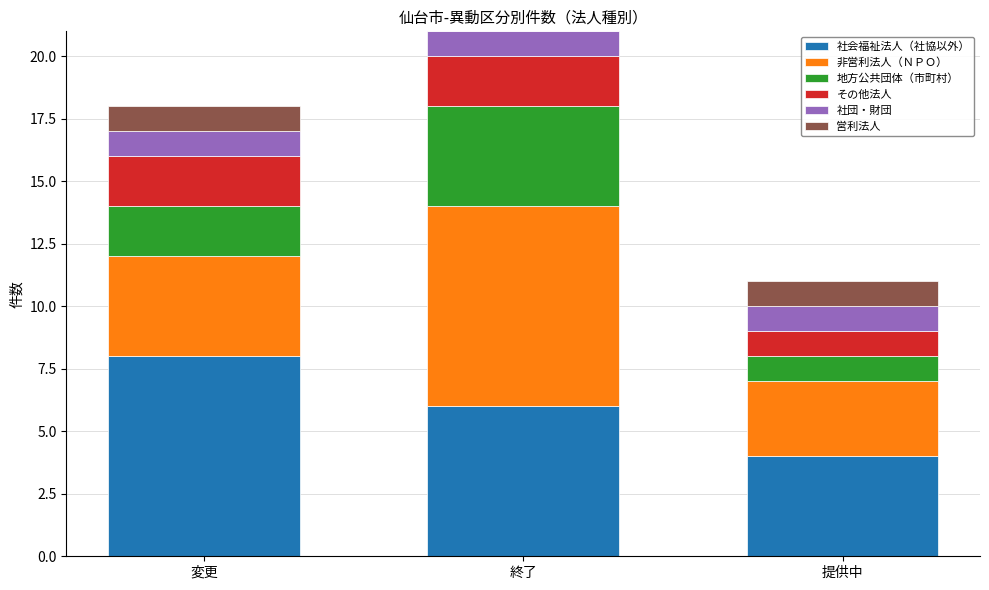

Is it true that 社会福祉法人（社協以外） equals 6 at 終了?

True